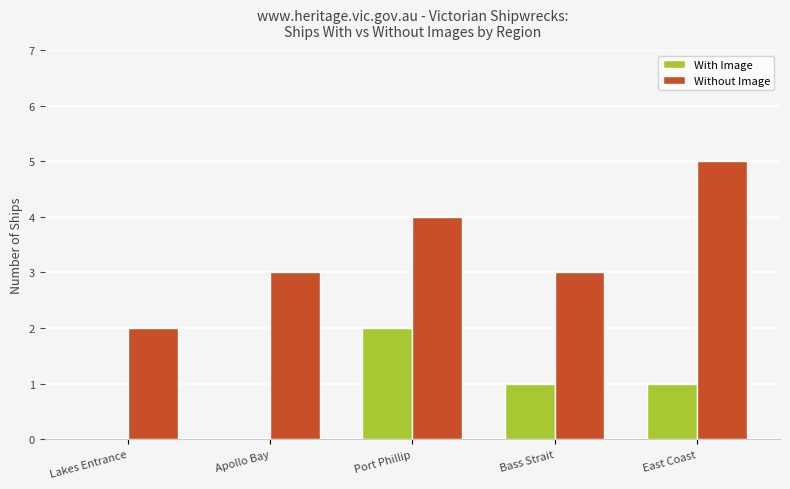

Reading left to right, transcribe all the data shown in this chart.

With Image: Lakes Entrance=0	Apollo Bay=0	Port Phillip=2	Bass Strait=1	East Coast=1
Without Image: Lakes Entrance=2	Apollo Bay=3	Port Phillip=4	Bass Strait=3	East Coast=5